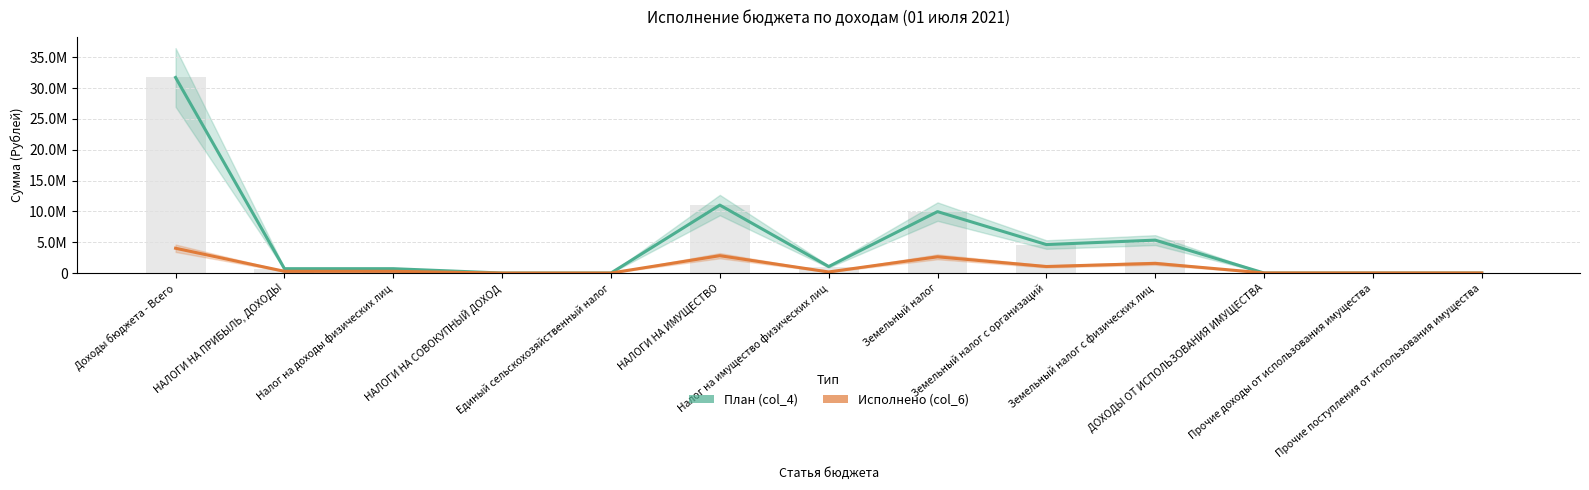

What is the difference between the maximum and minimum values in the План (col_4) series?

31712484.6